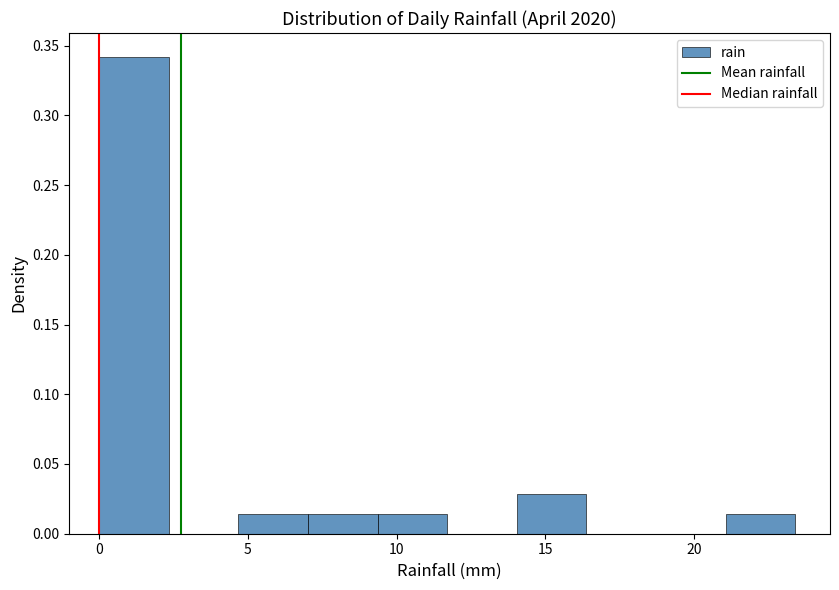

Which range on the x-axis has the tallest bar?

0.0 to 2.5